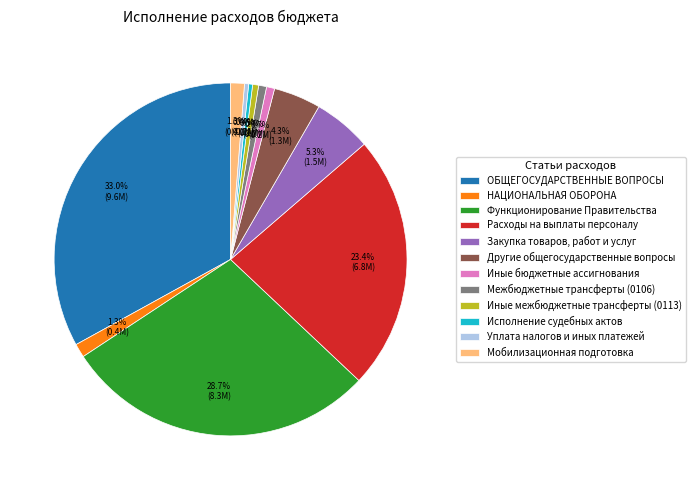

How many slices are in this pie chart?

12